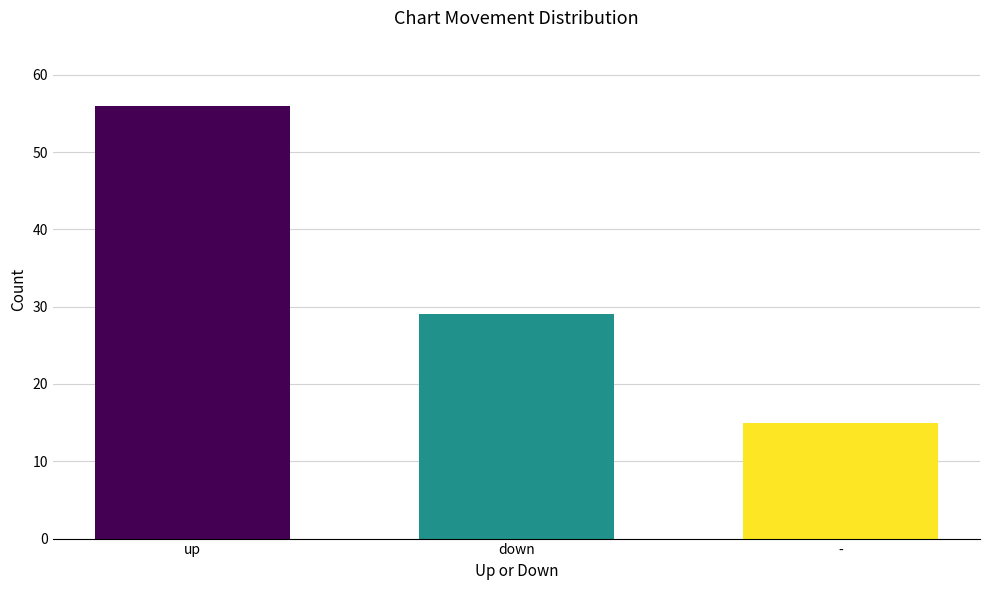

The value at - is 6. True or false?

False